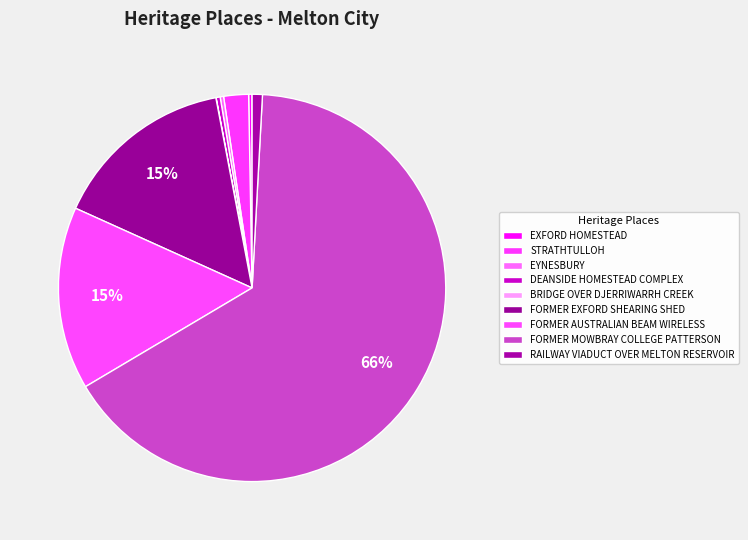

Approximately how many times larger is the value at DEANSIDE HOMESTEAD COMPLEX compared to EXFORD HOMESTEAD?

1.2